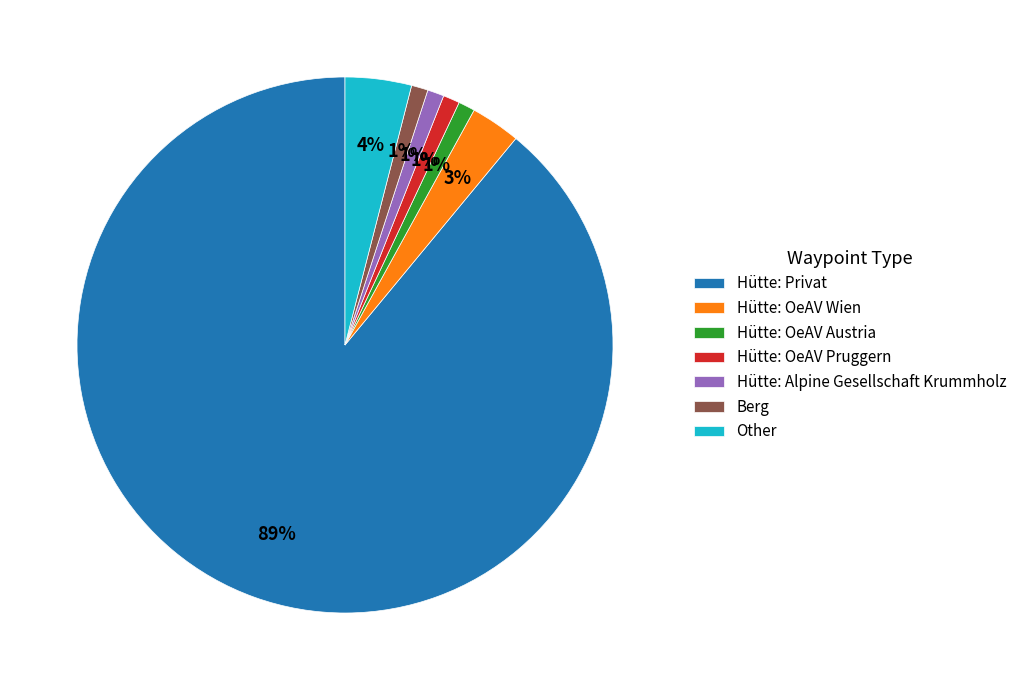

Does any single category account for the majority?

Yes